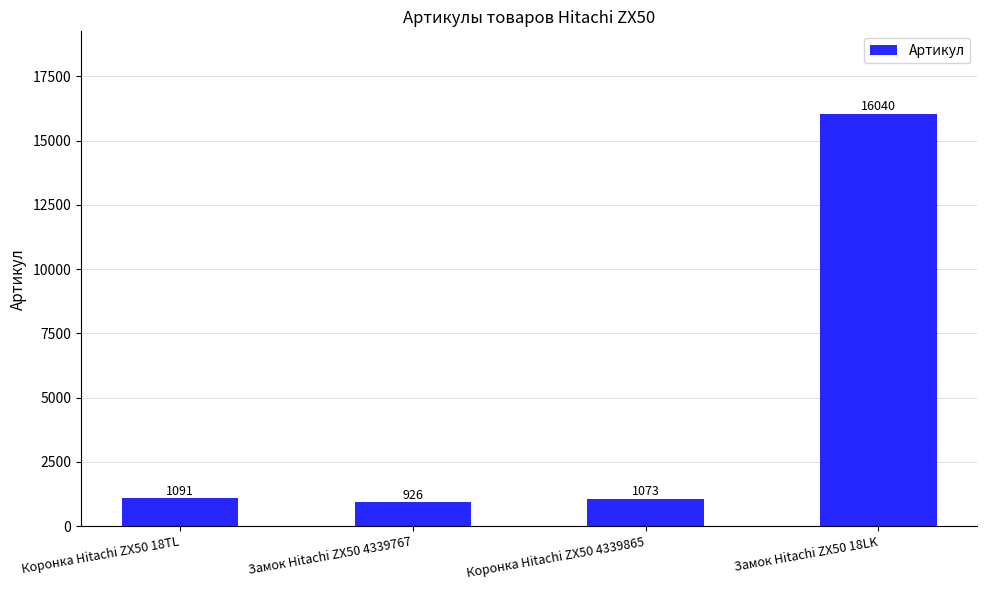

The chart shows a value of 1749 at Коронка Hitachi ZX50 4339865. True or false?

False